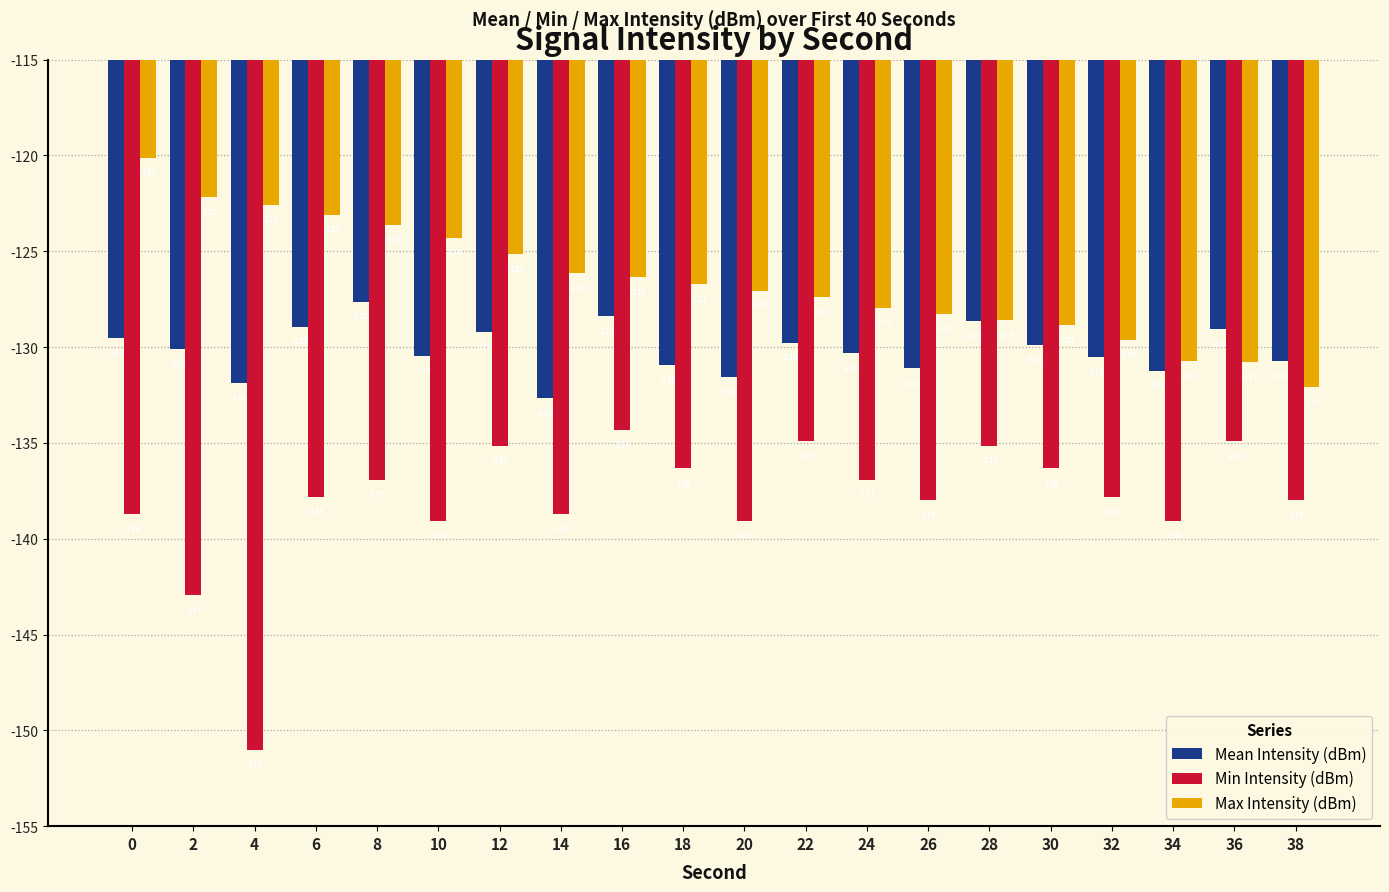

Between 4 and 30, which series saw the biggest shift?

Min Intensity (dBm)